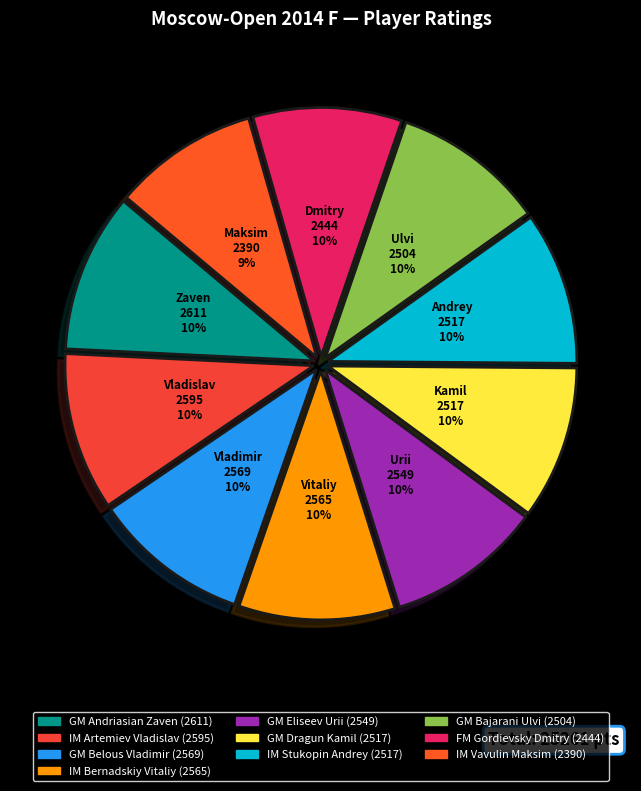

Approximately how many times larger is the value at FM Gordievsky Dmitry compared to IM Artemiev Vladislav?

0.9